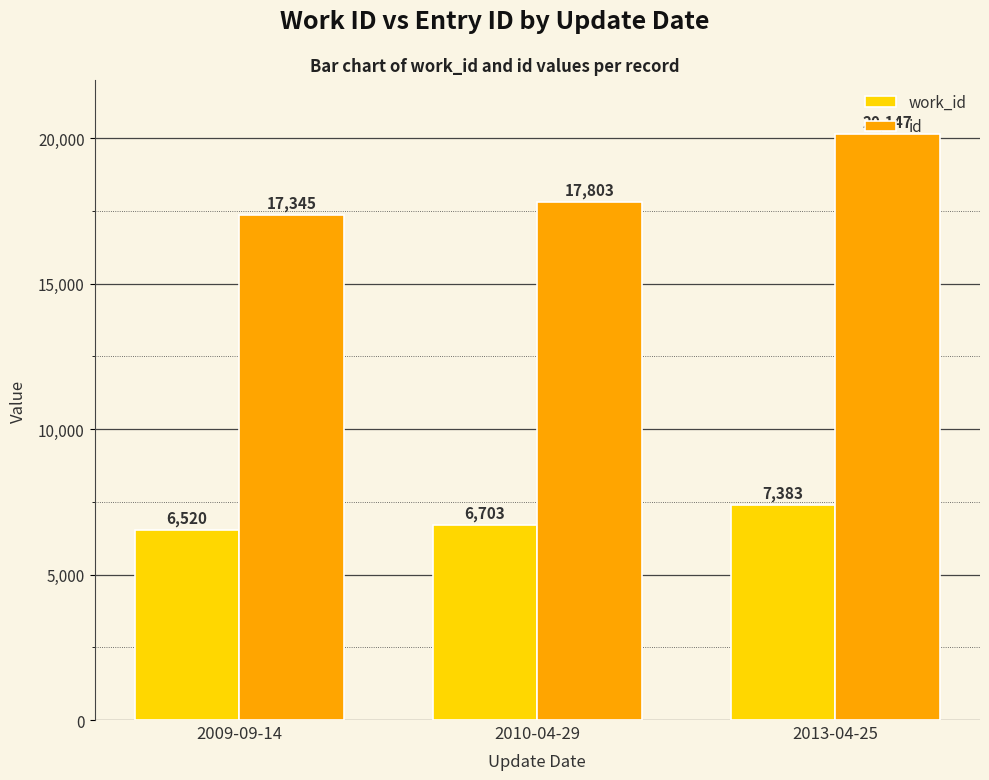

What is the sum of all id values?

55295